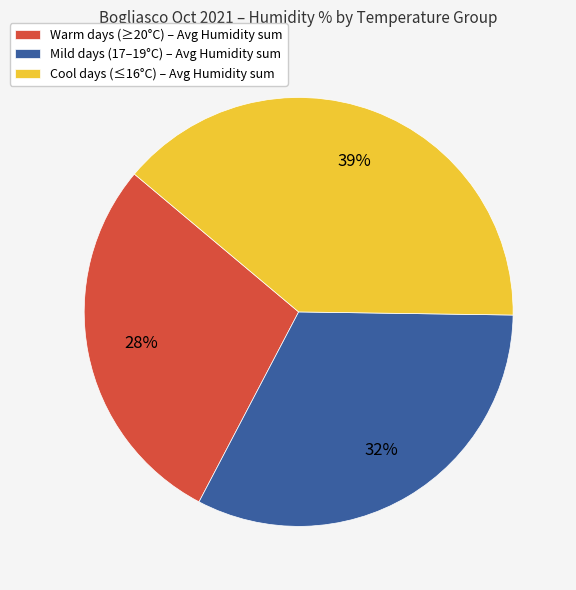

To the nearest percent, what is the difference between the largest and smallest slice percentages?

11%